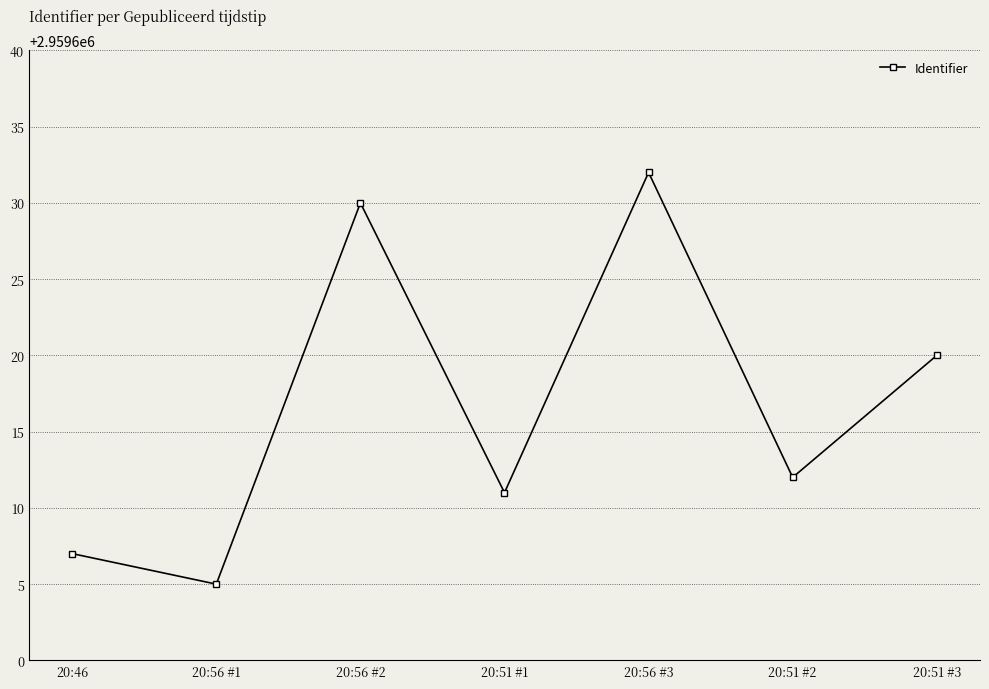

Where is the data nearest to the value 2959618?

20:51 #3